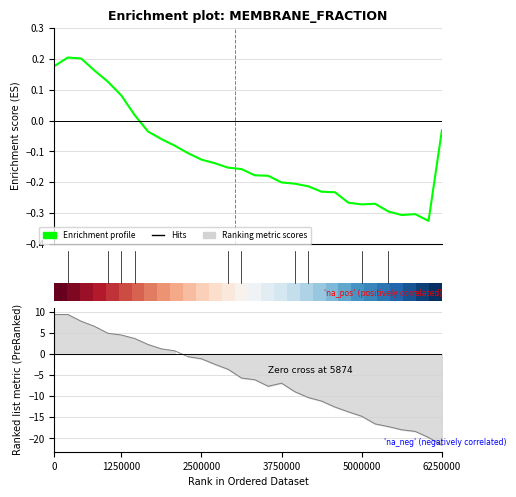

What is the difference between the highest and lowest values at 17?

0.8